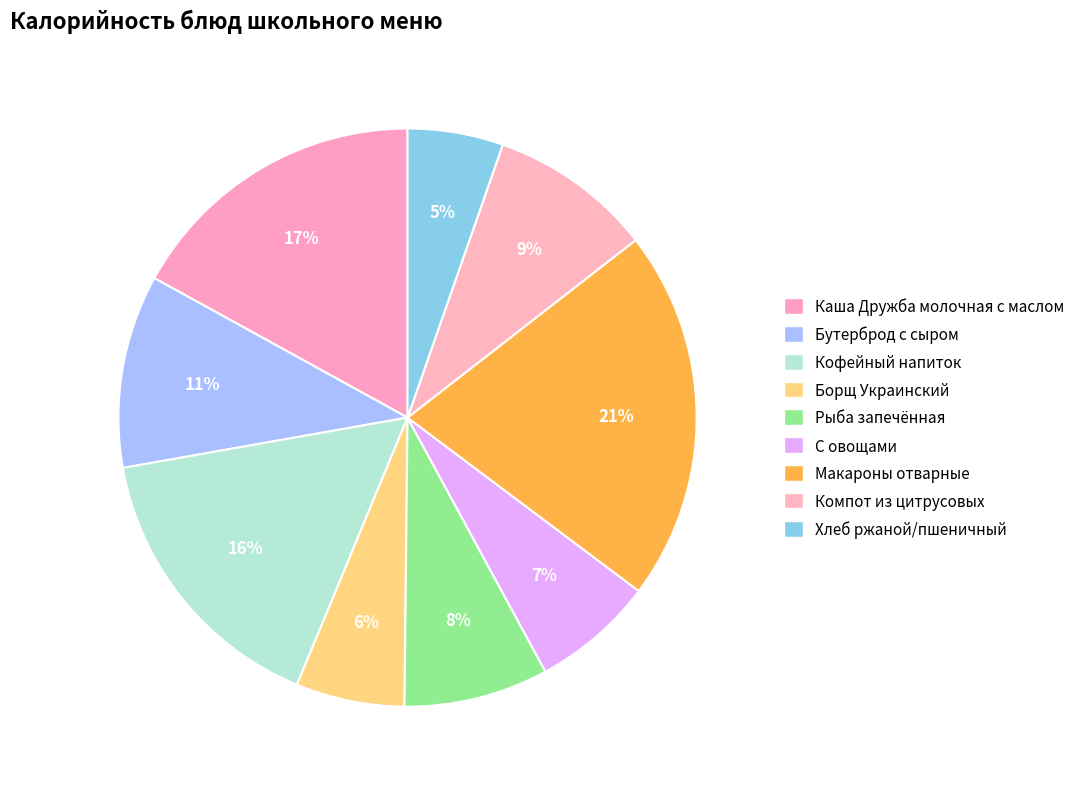

What is the total percentage of Хлеб ржаной/пшеничный and Бутерброд с сыром?

16.1%